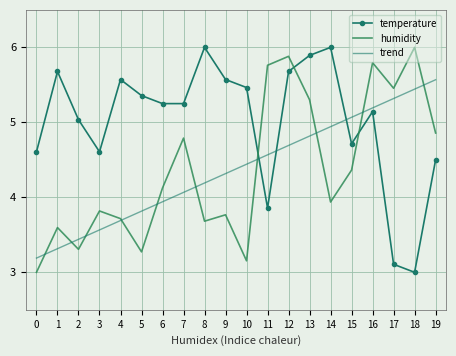

What is the total value across all series at 4?

13.0